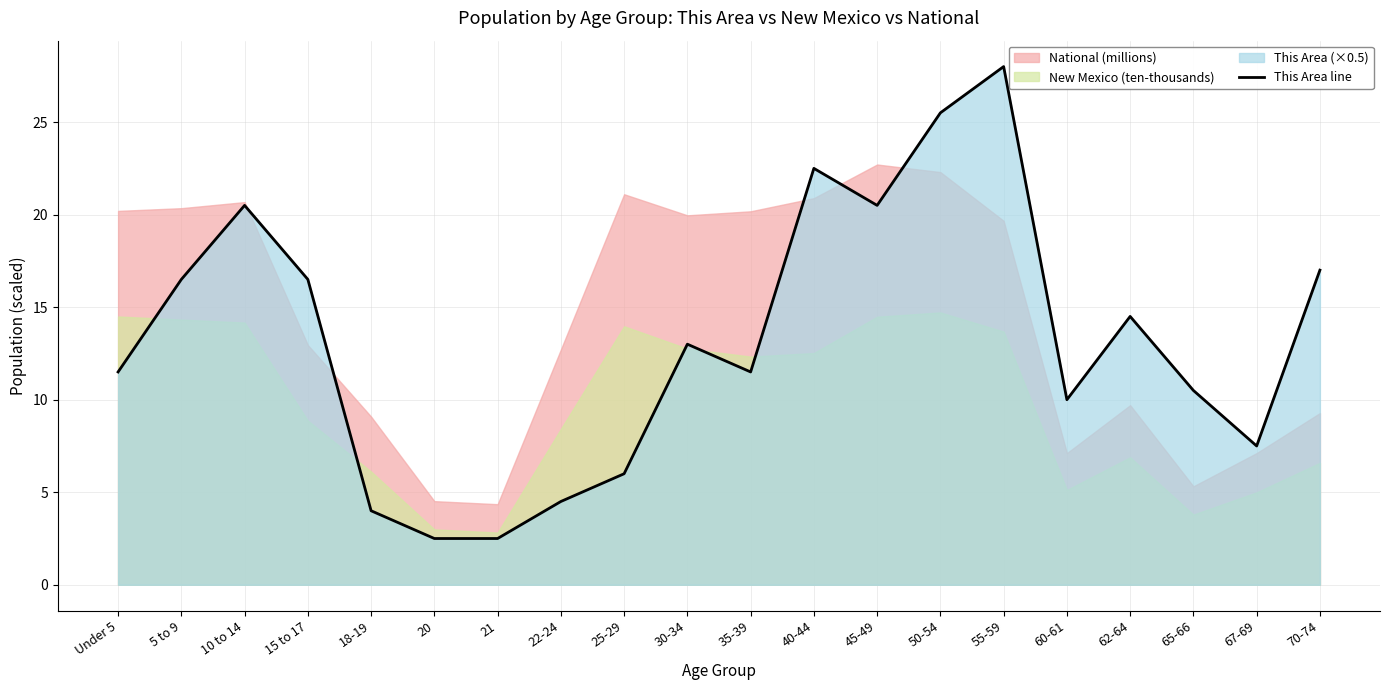

The value at 35-39 is 16.5. True or false?

False